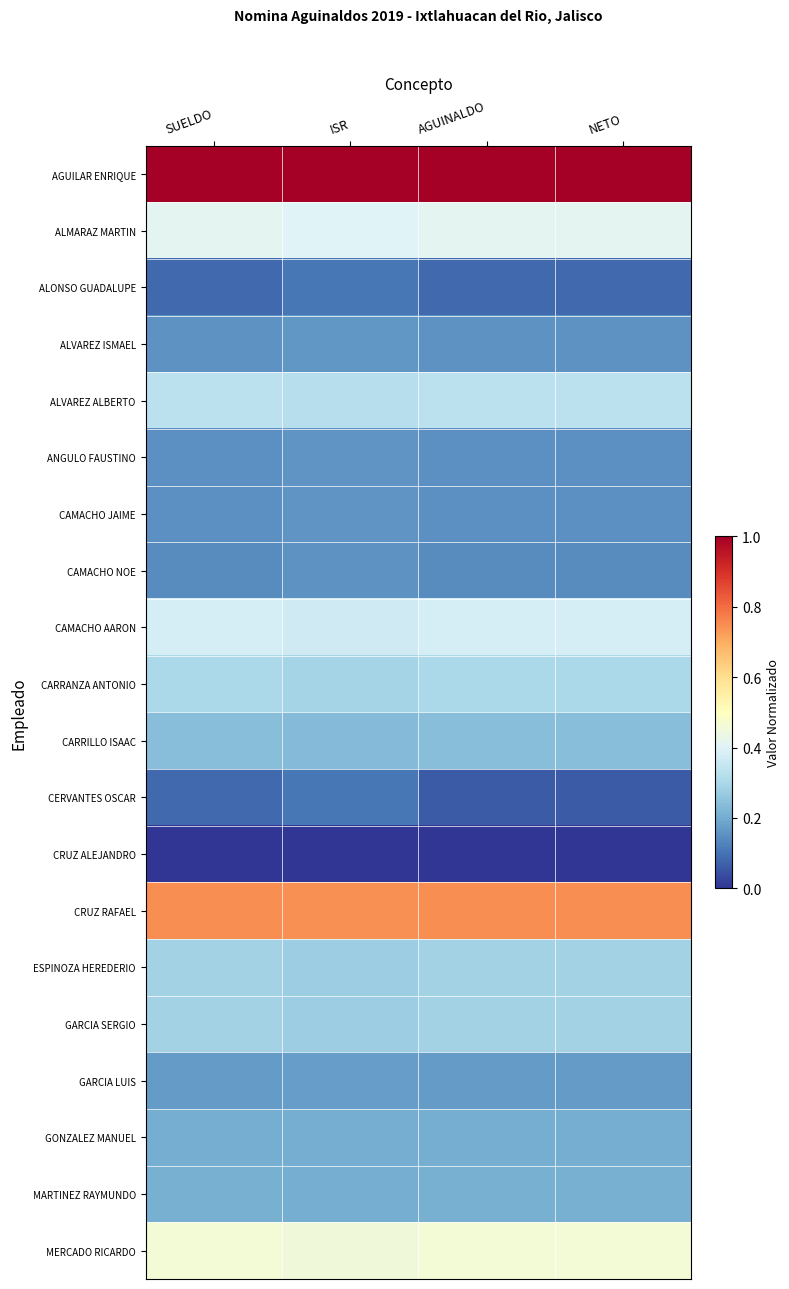

At which category does the chart reach its peak across all series?

SUELDO